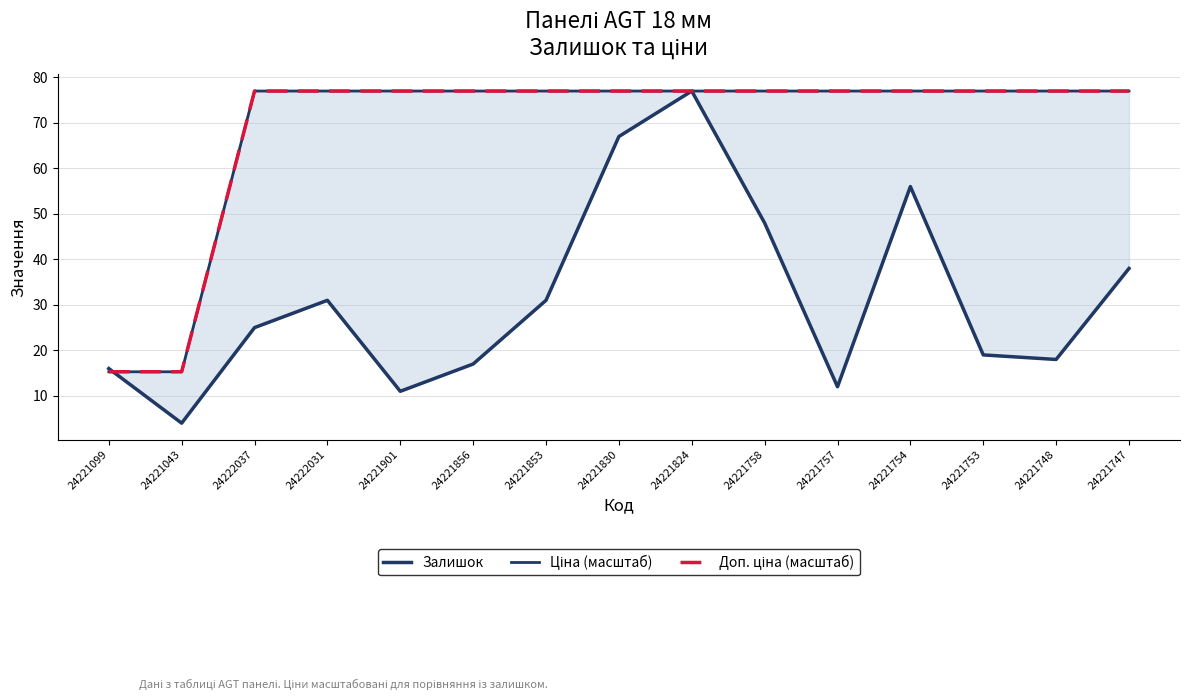

Is it true that Залишок equals 55.5 at 24221853?

False